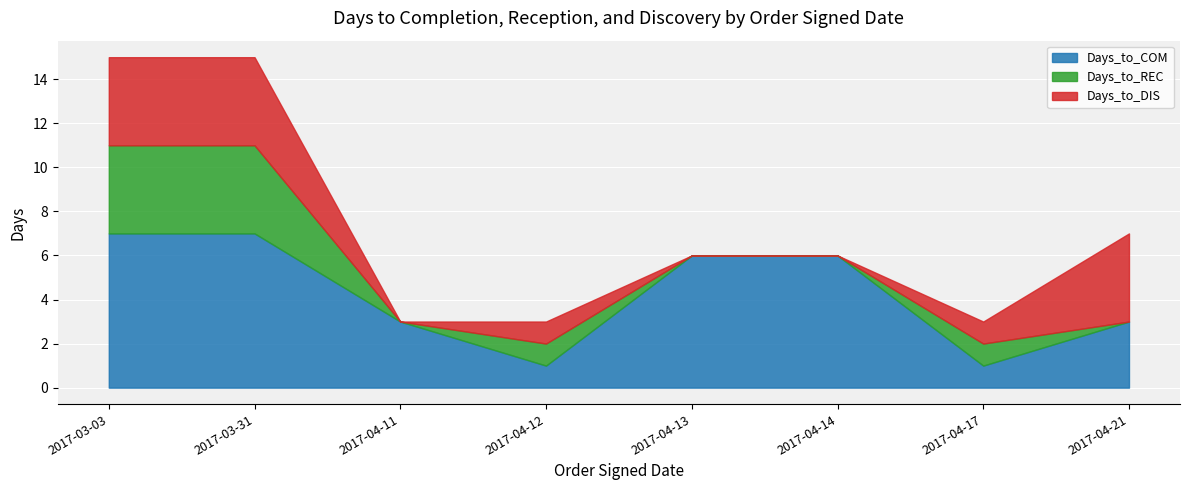

At which category does Days_to_REC reach its first local peak?

2017-04-12